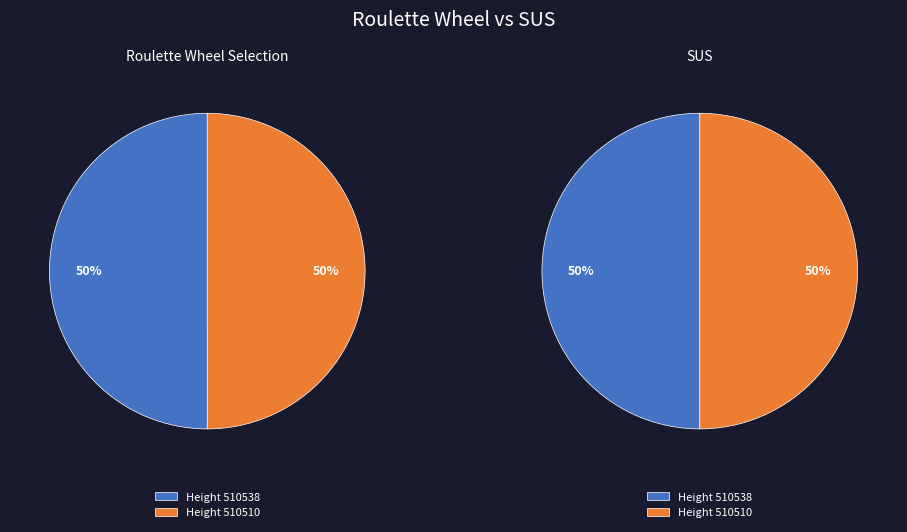

Approximately how many times larger is the value at 510538 compared to 510510?

1.0